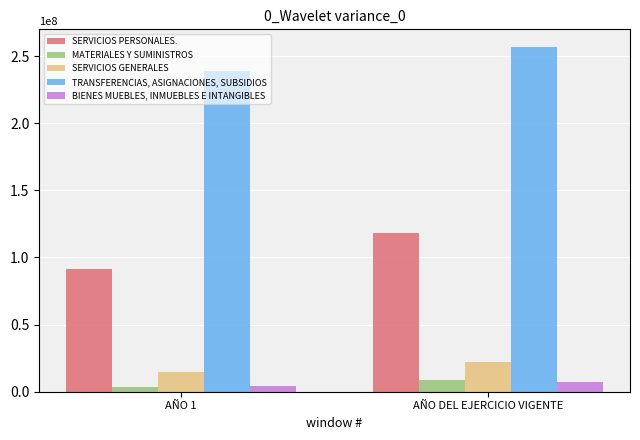

At which label does SERVICIOS GENERALES first exceed 22451143?

AÑO DEL EJERCICIO VIGENTE